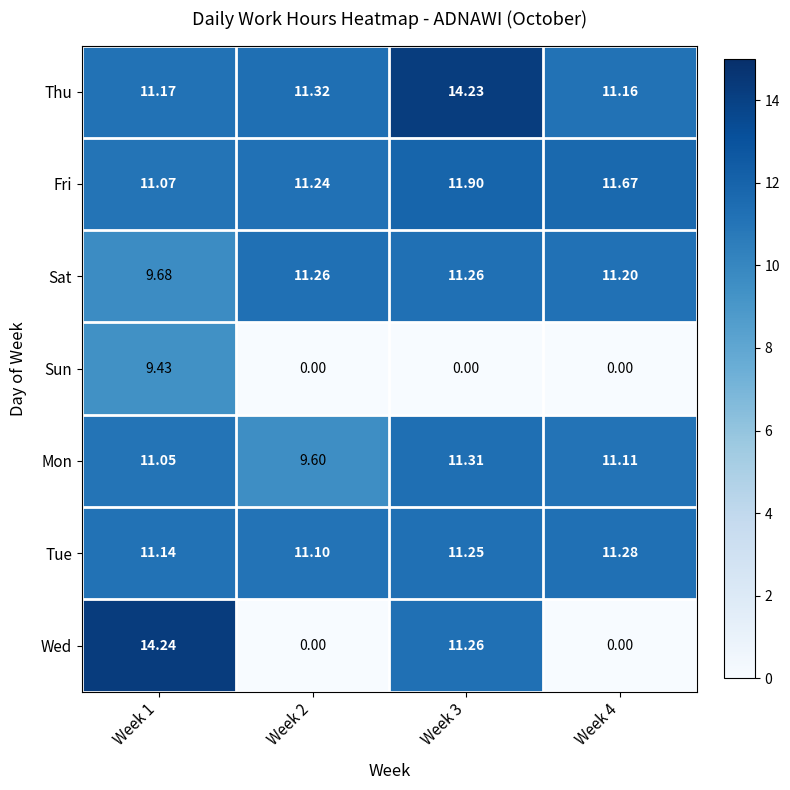

At which category does the chart reach its peak across all series?

Week 1